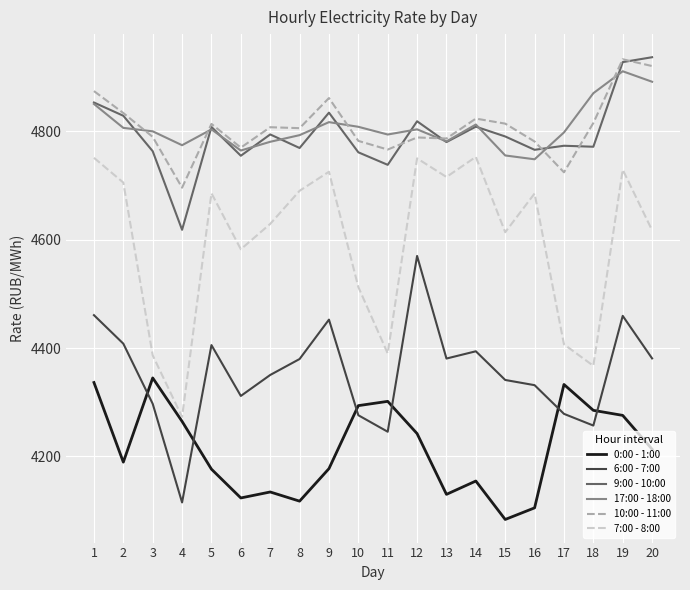

At which label does 0:00 - 1:00 first exceed 4213?

1